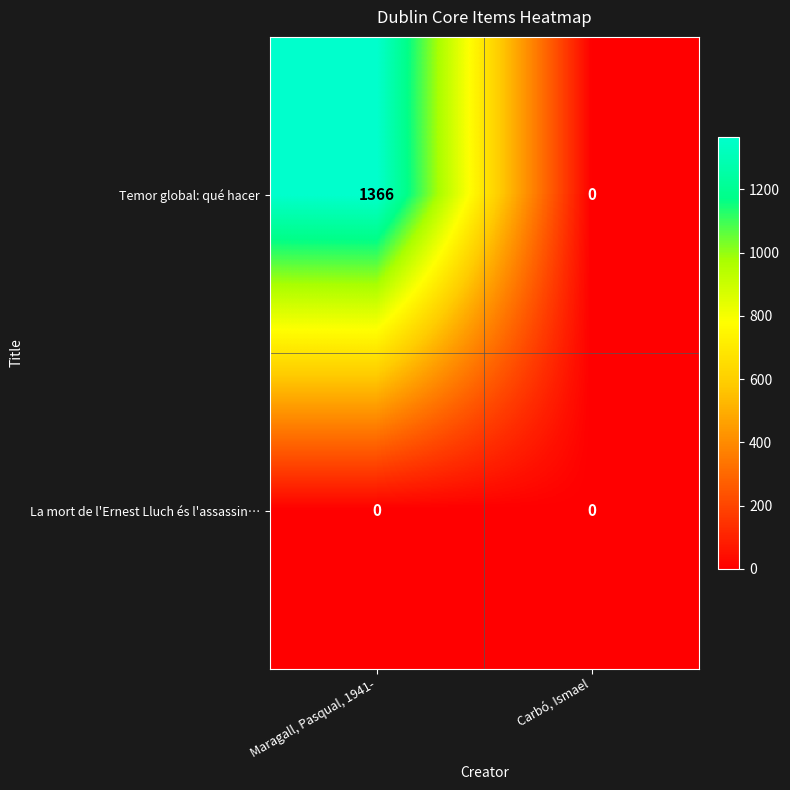

What value does the Temor global: qué hacer series have at Maragall, Pasqual, 1941-?

1366